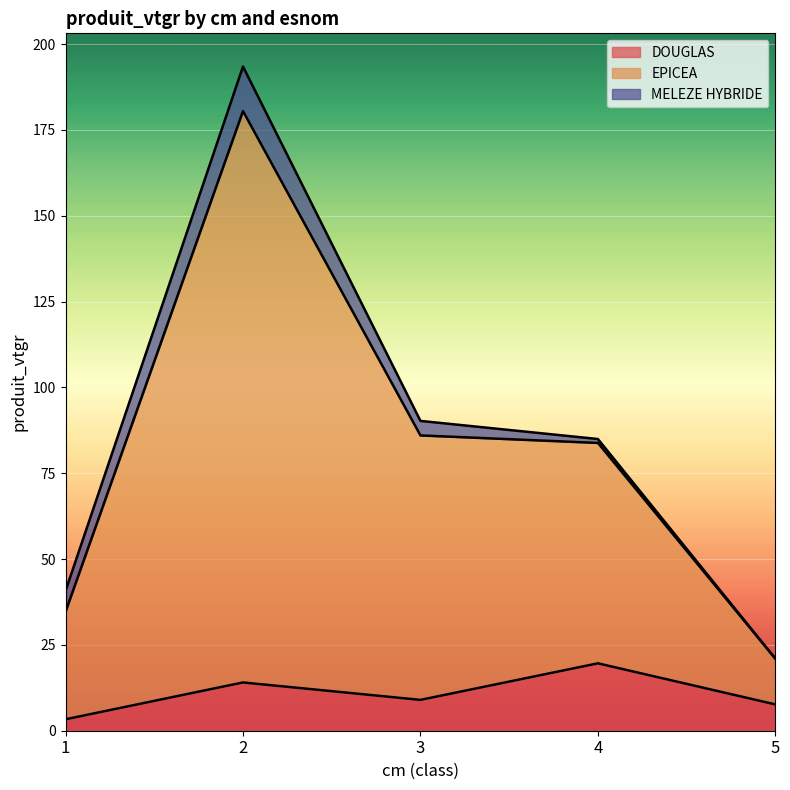

Is the value of DOUGLAS at 4 greater than the value of EPICEA at 1?

No